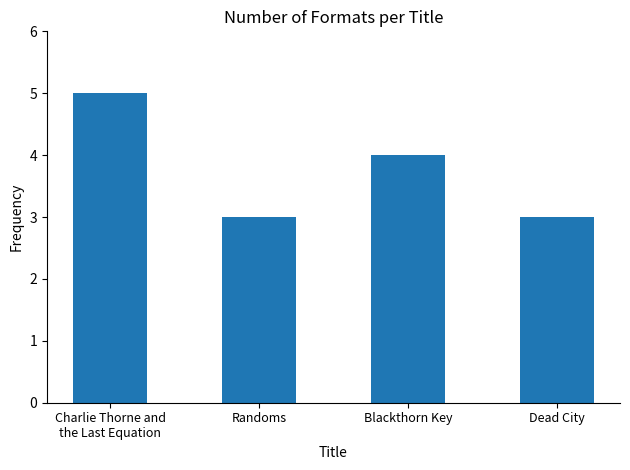

Where does the data first go above 4?

Charlie Thorne and
the Last Equation